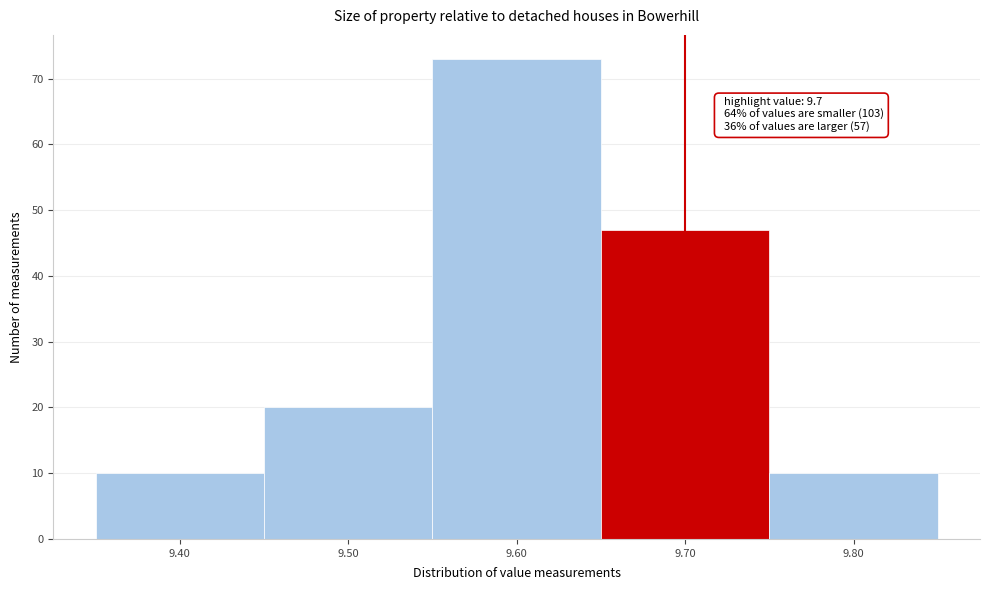

Over which range of the x-axis is the bar tallest?

9.55 to 9.65